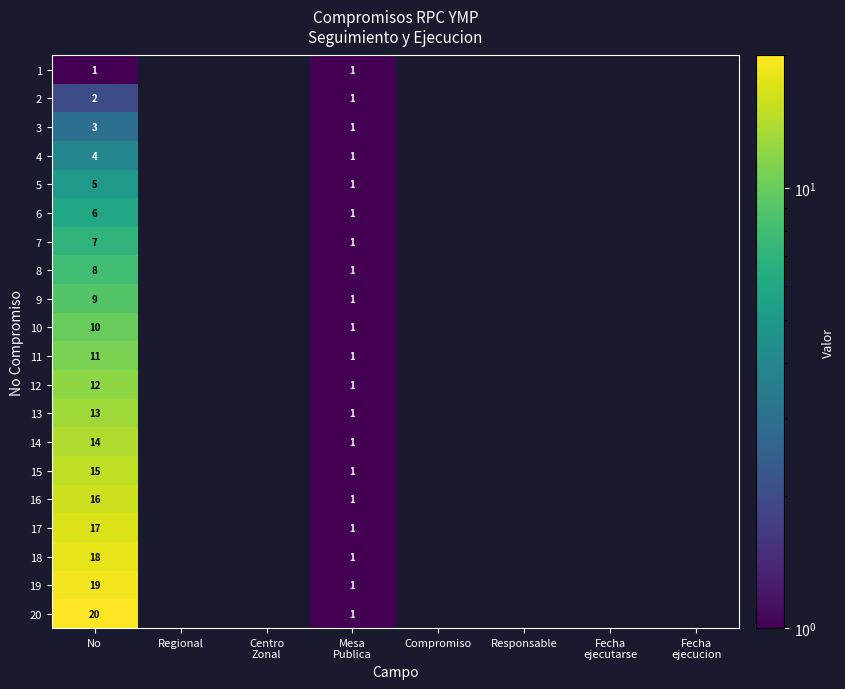

True or false: 5 has a value of 7 at No.

False